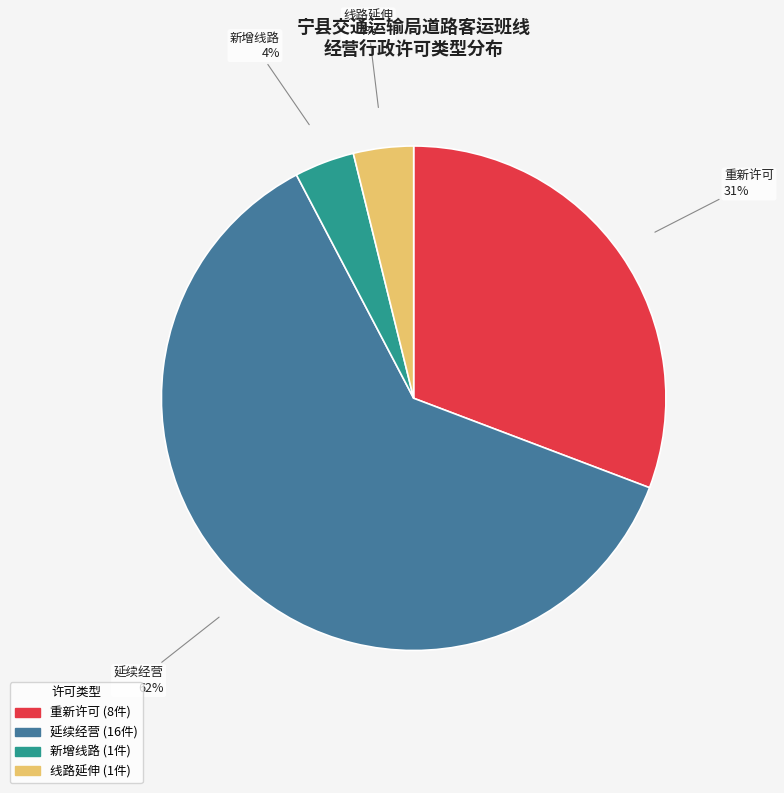

How many segments does this pie chart have?

4